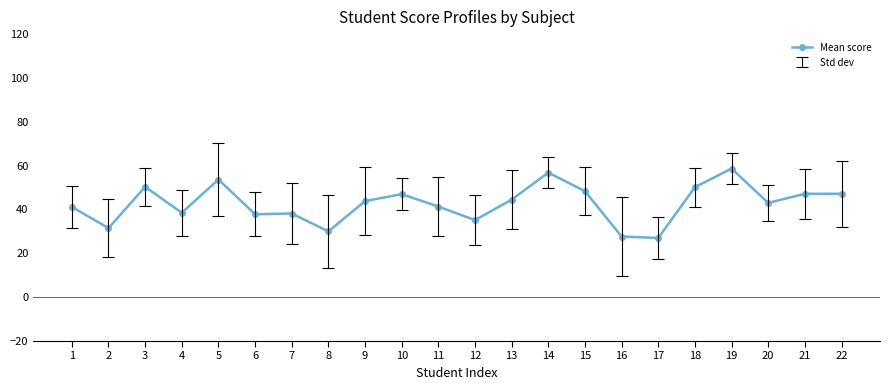

What is the greatest value displayed?

58.7